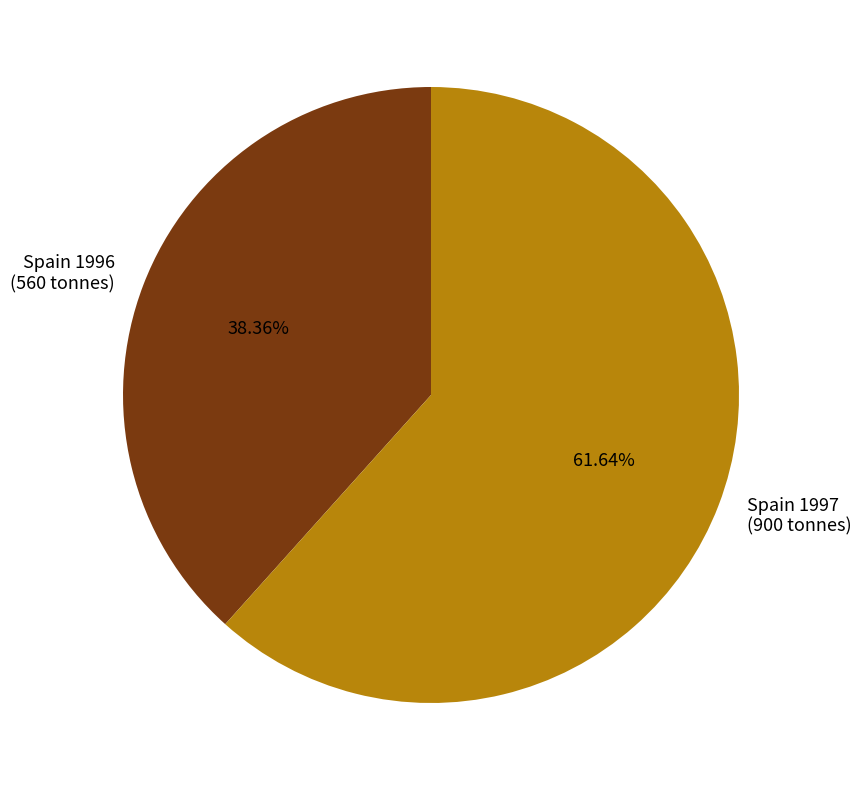

True or false: Spain 1996 accounts for 28% of the total.

False